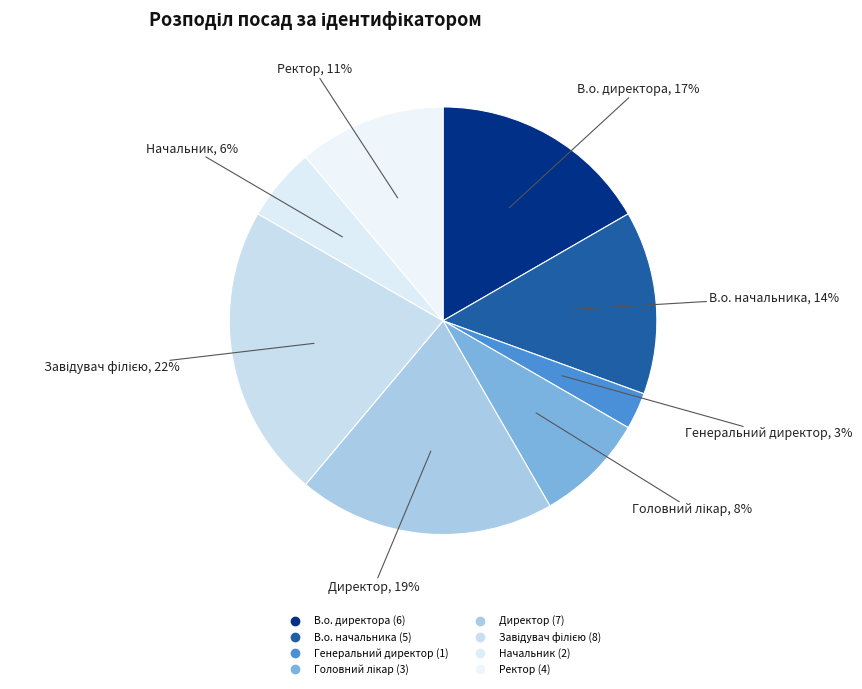

Is there any slice that represents more than half of the pie?

No